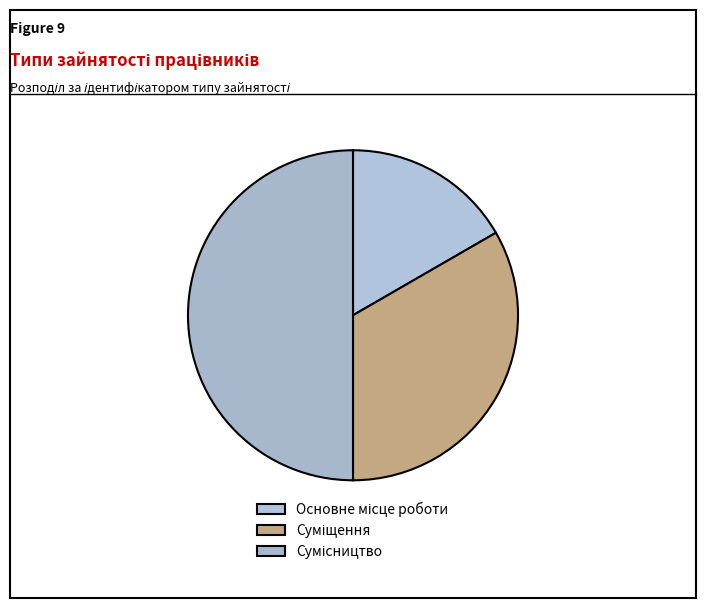

How many slices are in this pie chart?

3